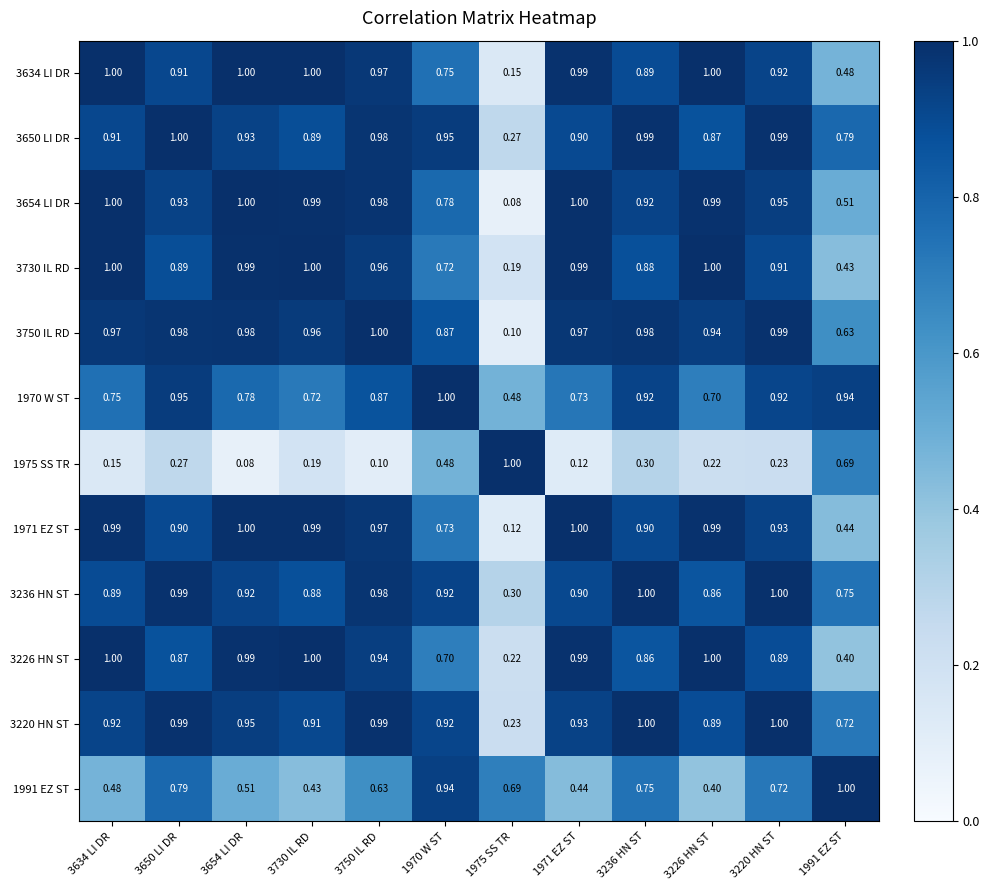

How many distinct data groups are displayed?

12